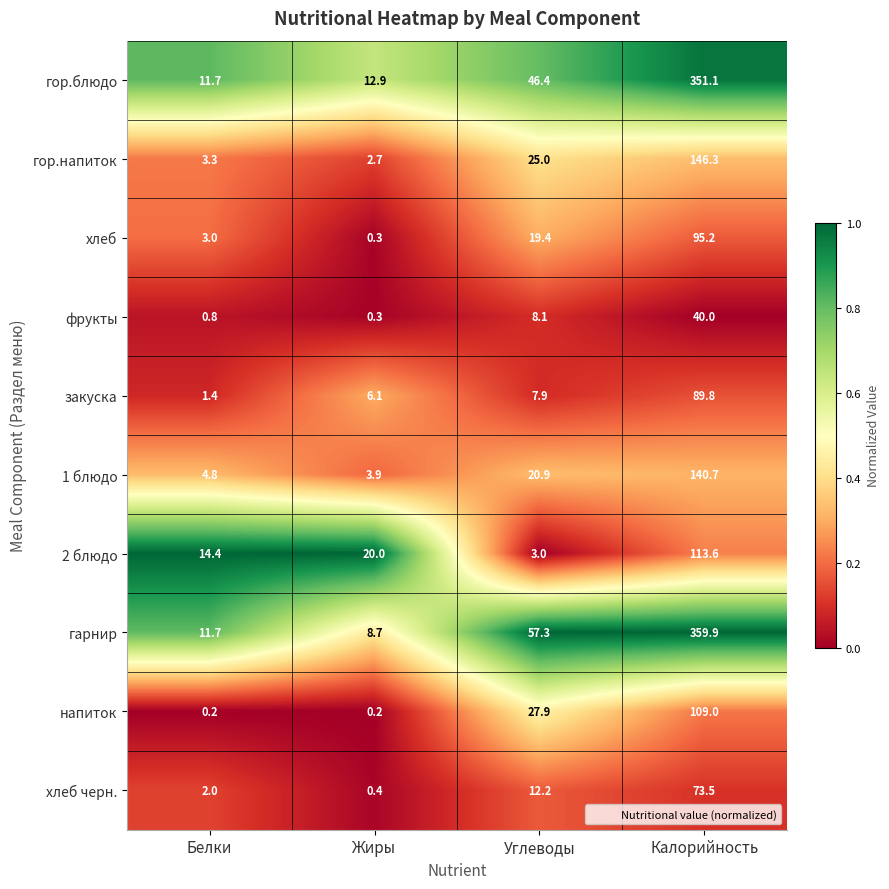

Which series has the widest spread of values?

гарнир